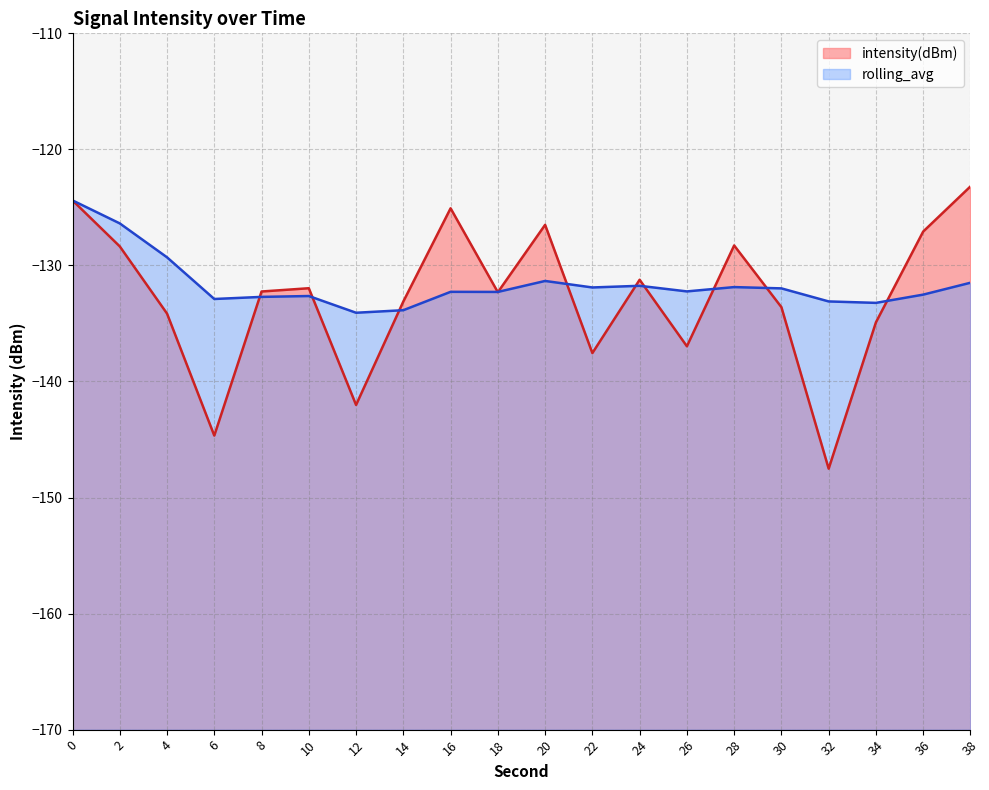

How many data points does each series have?

20